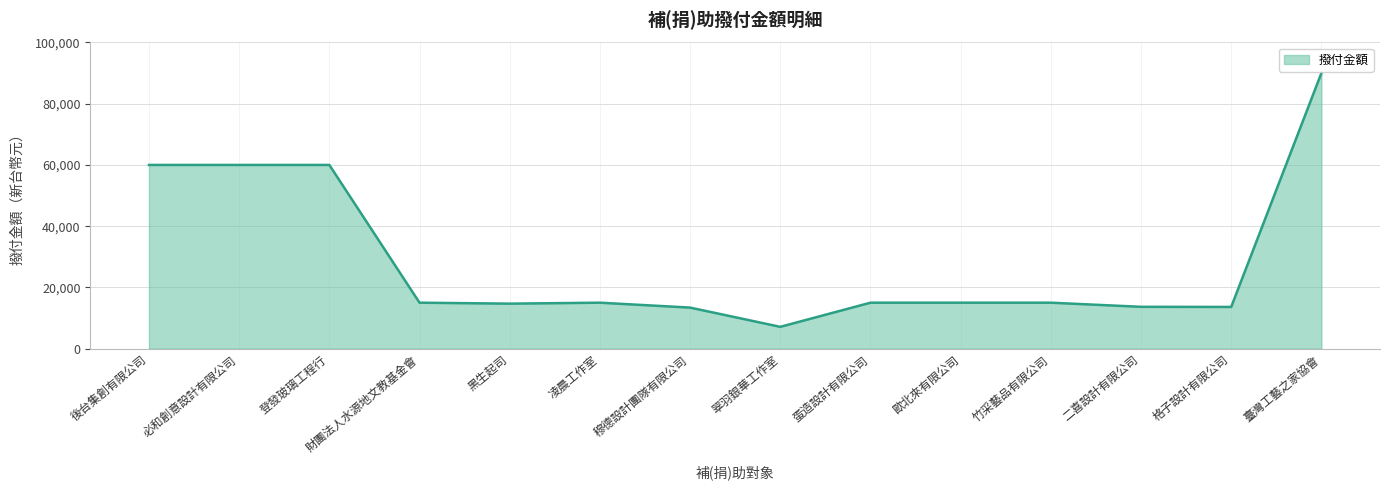

At which category does the chart reach its minimum across all series?

翠羽銀華工作室